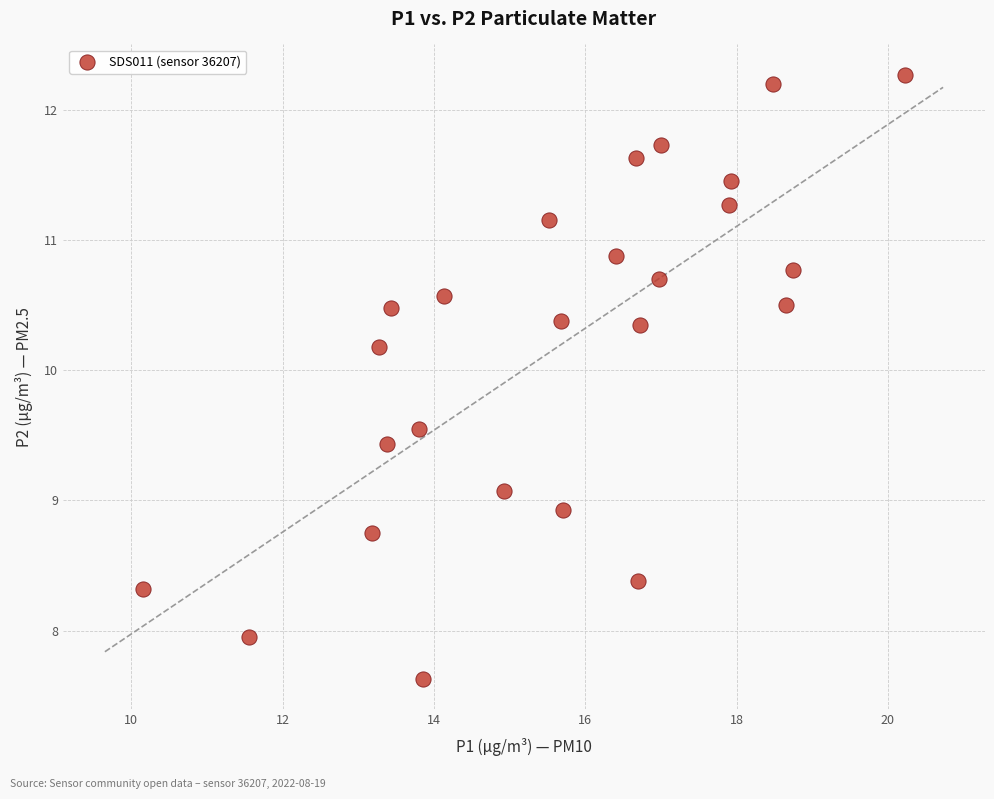

What is the range of Y values (max minus min)?

4.6